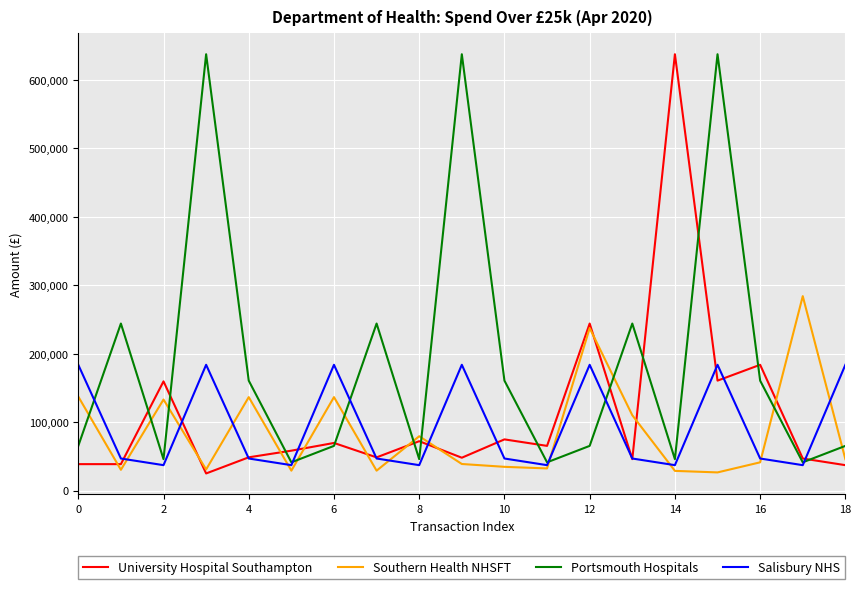

Which series has the largest total across all categories?

Portsmouth Hospitals